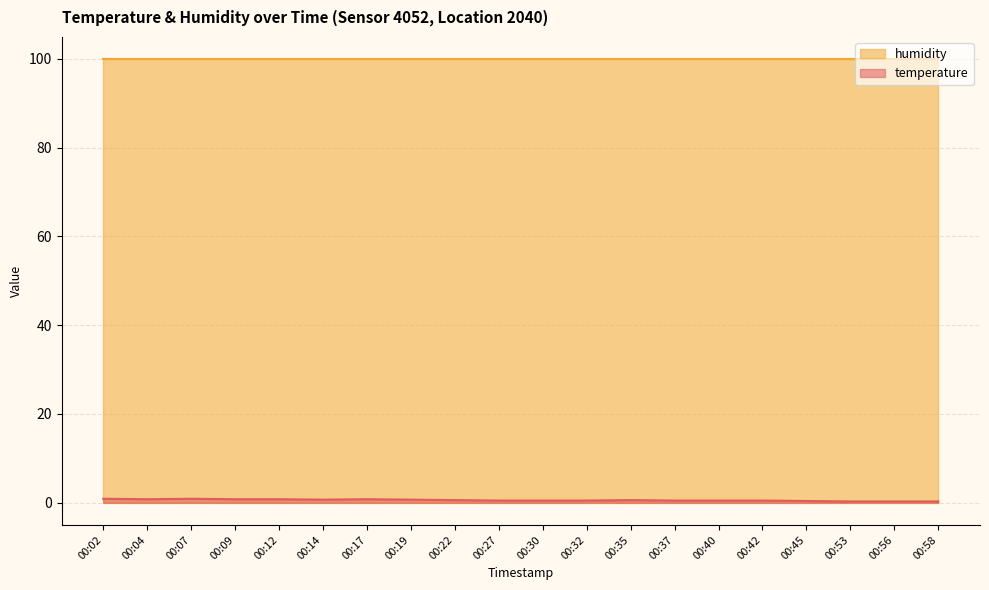

What is the change in value from 00:12 to 00:30?

-0.3